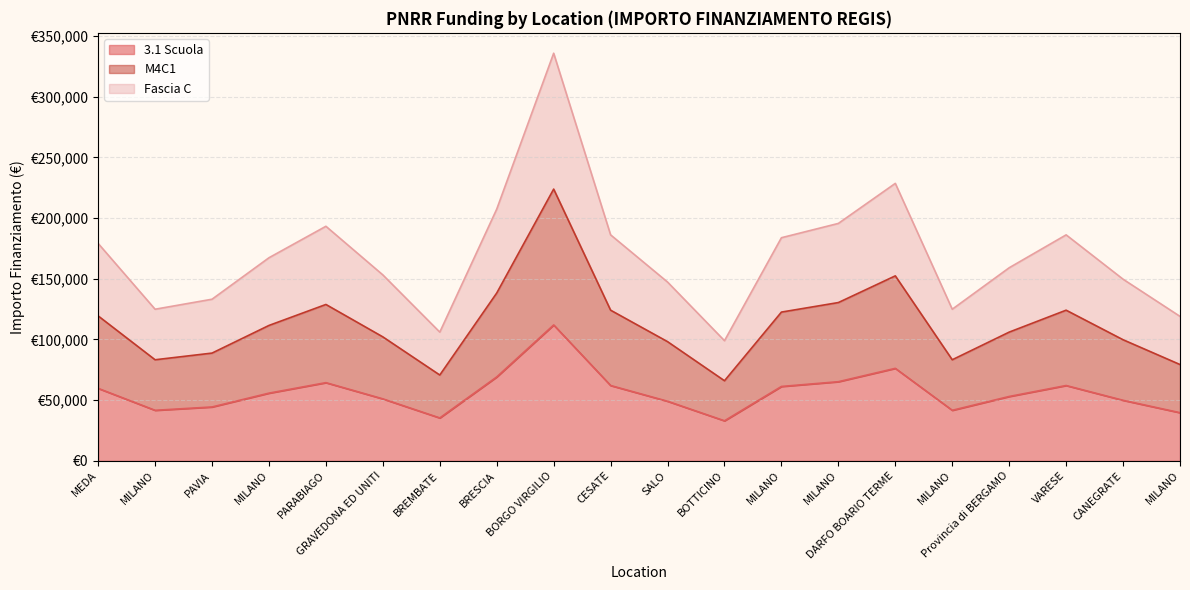

Reading left to right, extract all data points from this chart.

3.1 Scuola: 59706.2	41637.2	44386.8	55778.1	64419.8	51064.5	35352.3	69133.5	111949.1	62063.0	49100.5	32995.5	61277.4	65205.4	76203.9	41637.2	53028.5	62063.0	49886.1	39673.2
M4C1: 119412.4	83274.4	88773.7	111556.3	128839.7	102129.0	70704.7	138266.9	223898.2	124126.0	98201.0	65991.0	122554.8	130410.9	152407.9	83274.4	106057.0	124126.0	99772.2	79346.4
Fascia C: 179118.5	124911.6	133160.5	167334.4	193259.5	153193.5	106057.0	207400.4	335847.3	186189.0	147301.4	98986.6	183832.2	195616.3	228611.8	124911.6	159085.6	186189.0	149658.3	119019.6